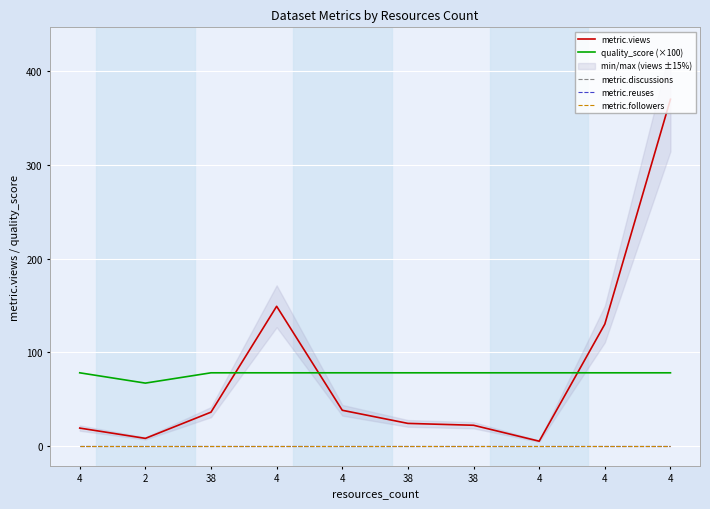

True or false: metric.reuses and quality_score (×100) intersect in this chart.

False